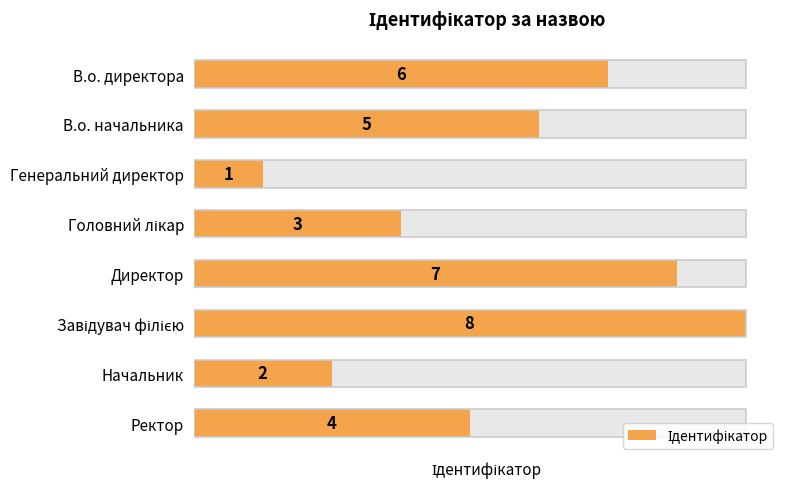

Reading right to left, transcribe all the data shown in this chart.

7=4	6=2	5=8	4=7	3=3	2=1	1=5	0=6